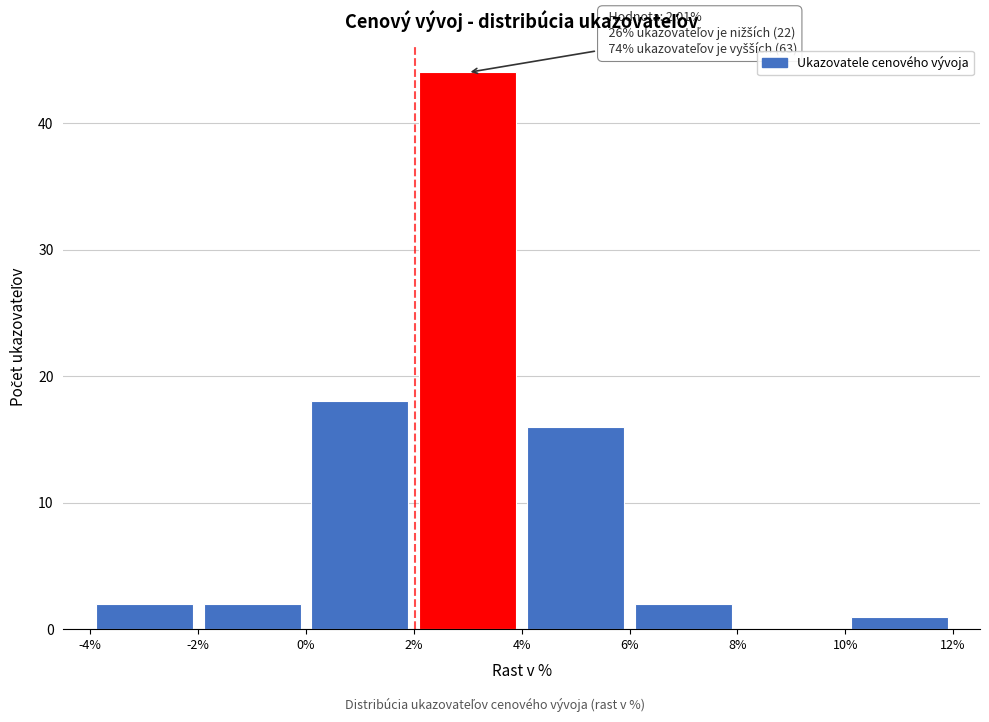

Which range on the x-axis has the tallest bar?

2% to 4%